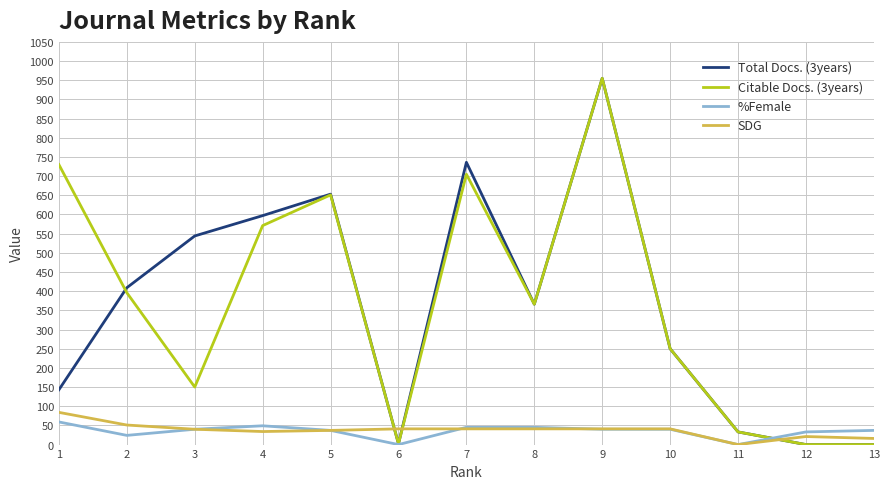

Which series ends up on top after the final intersection of SDG and Citable Docs. (3years)?

SDG